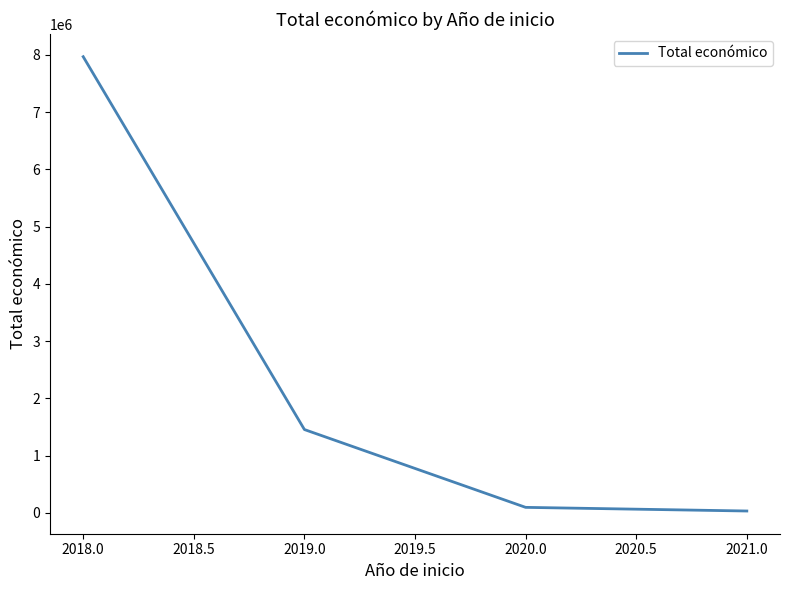

How many lines are shown in the chart?

1